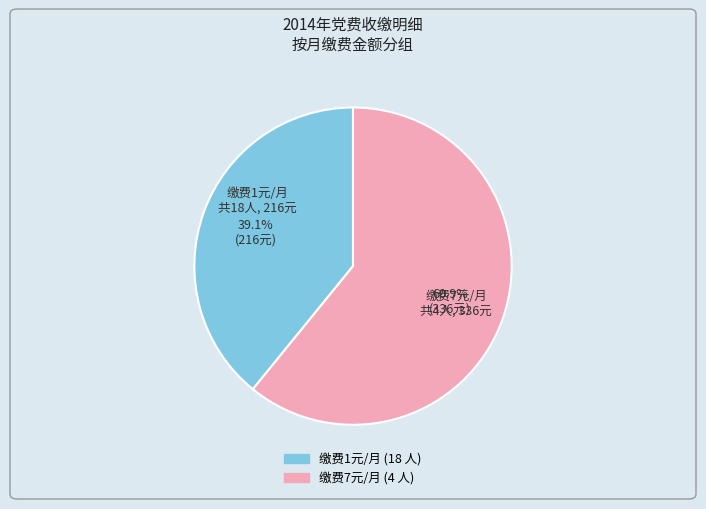

Count the number of slices in the pie.

2